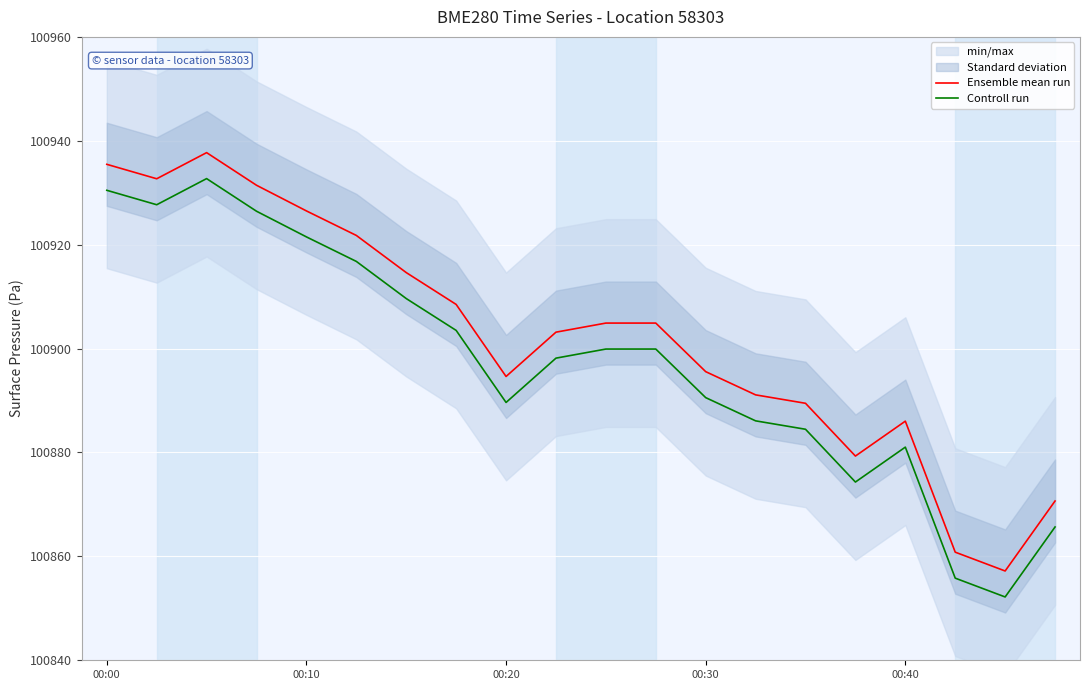

What is the minimum value for Ensemble mean run?

100857.2